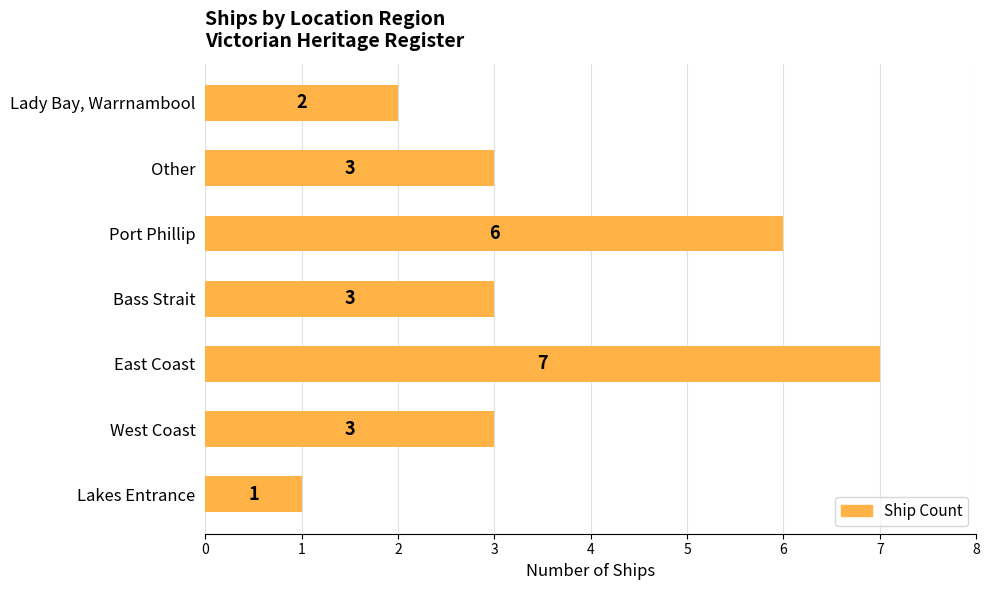

Read the value at Port Phillip.

6